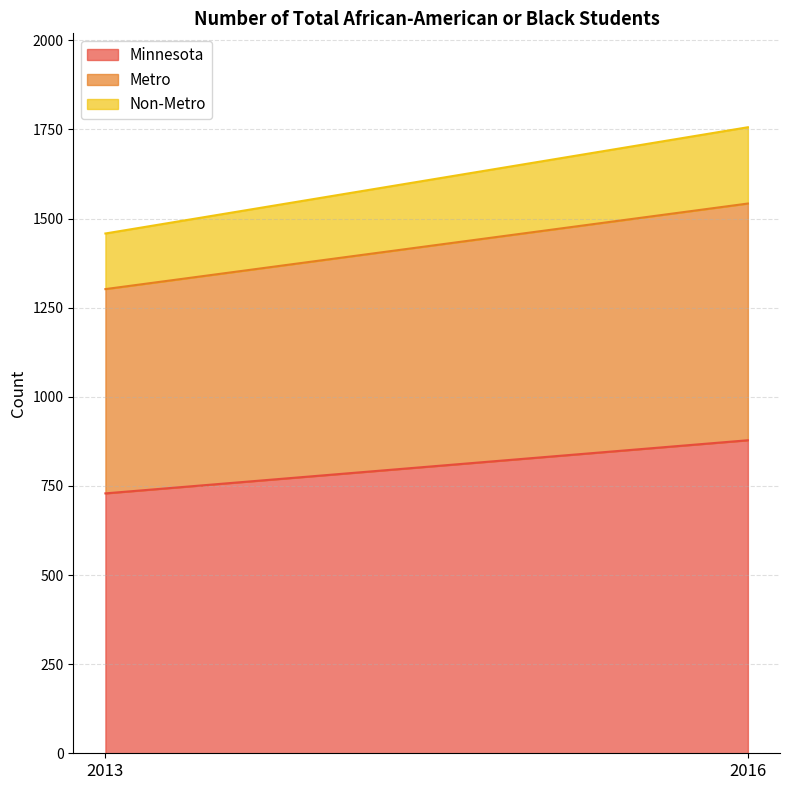

What is the spread (max minus min) of values at 2016?

664